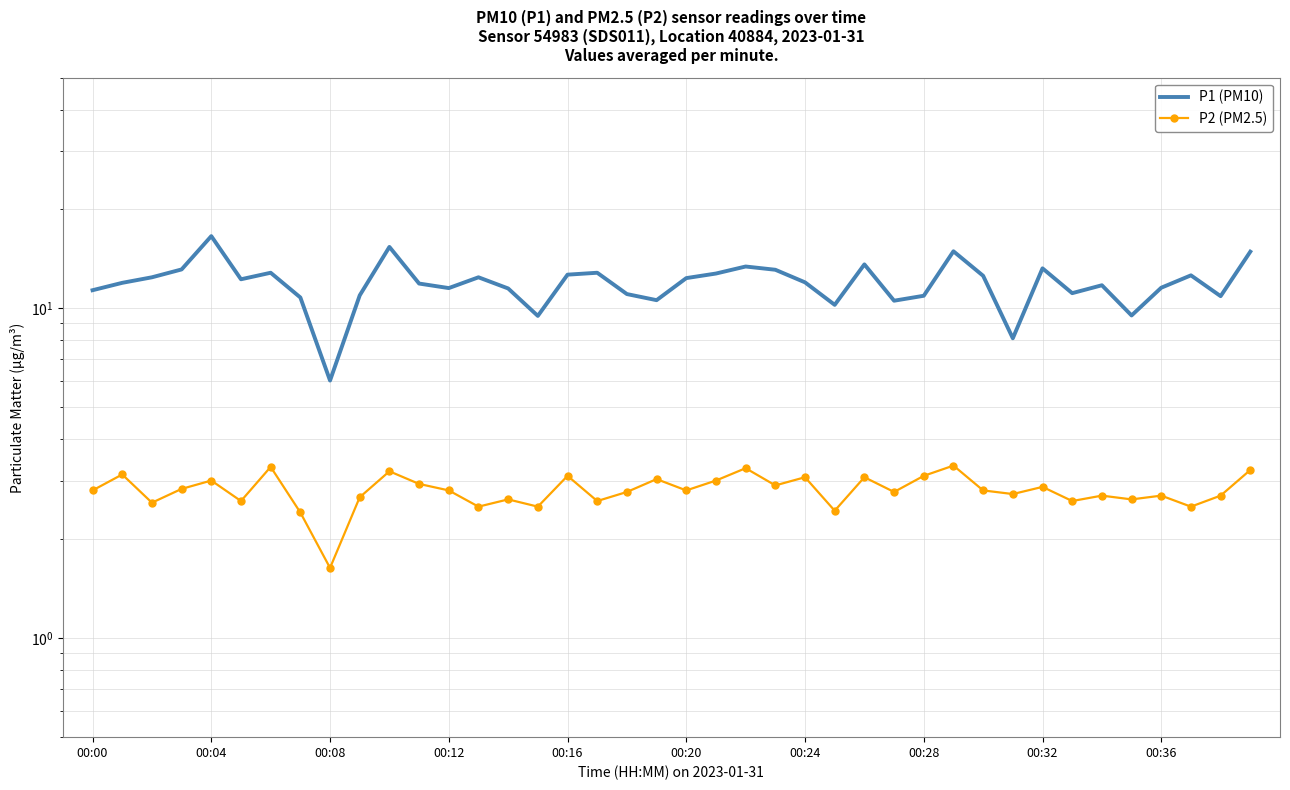

The value of P1 (PM10) at 34 is 2.7. True or false?

False